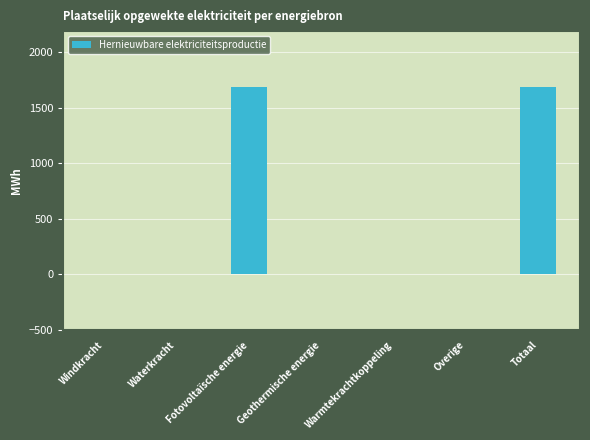

The value at Totaal is 1686.9. True or false?

True